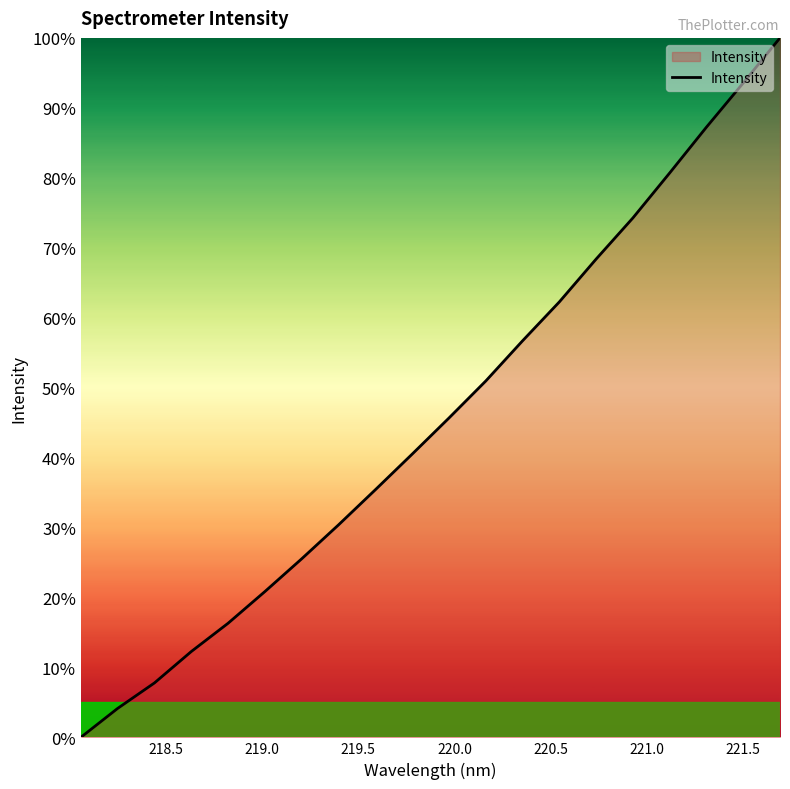

What is the difference between the maximum and minimum values?

100.0